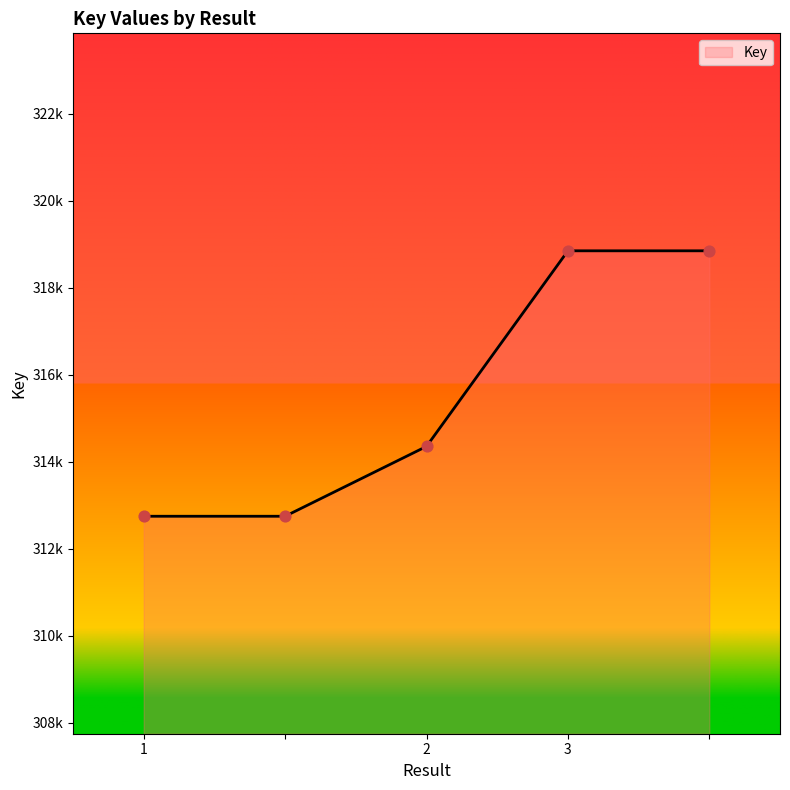

Is this an area chart (filled region under the line)?

Yes